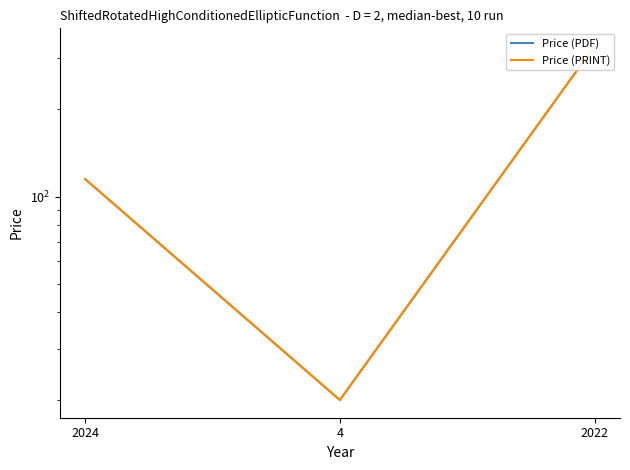

At which label does Price (PDF) reach its minimum?

4